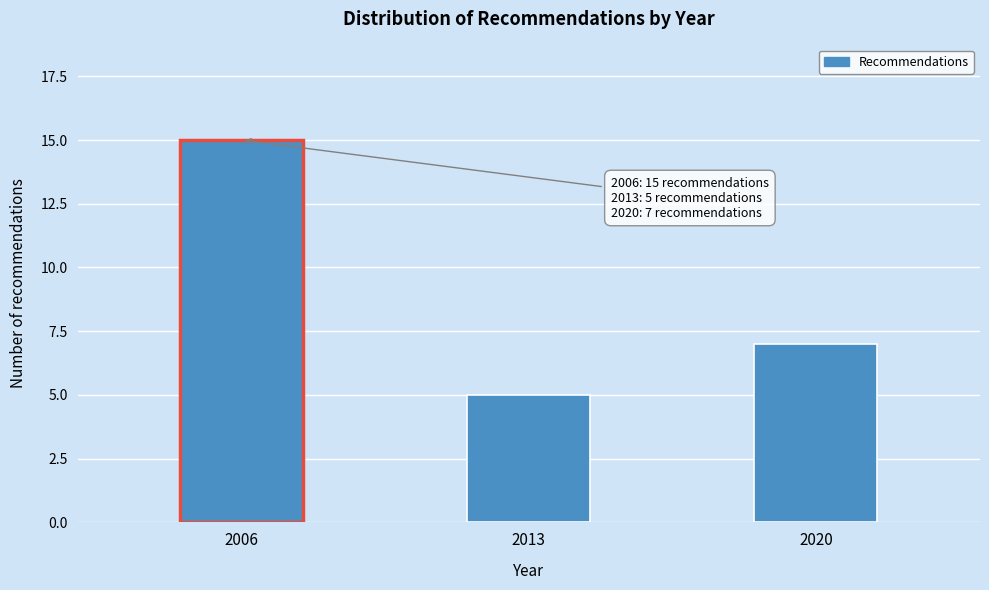

Reading left to right, extract all data points from this chart.

2006=15	2013=5	2020=7